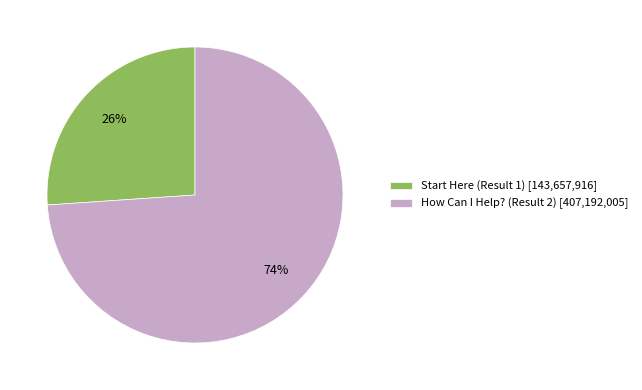

Between How Can I Help? (Result 2) and Start Here (Result 1), which is larger?

How Can I Help? (Result 2)